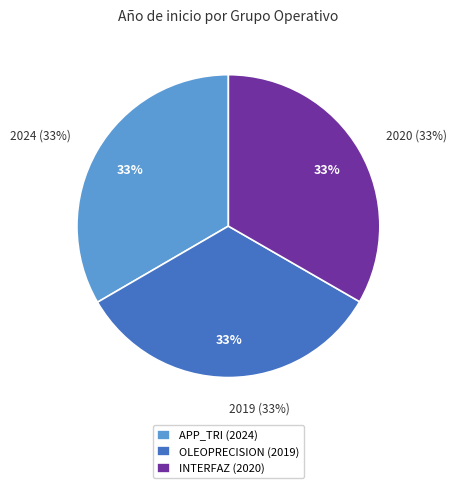

Is there a majority slice in this chart?

No